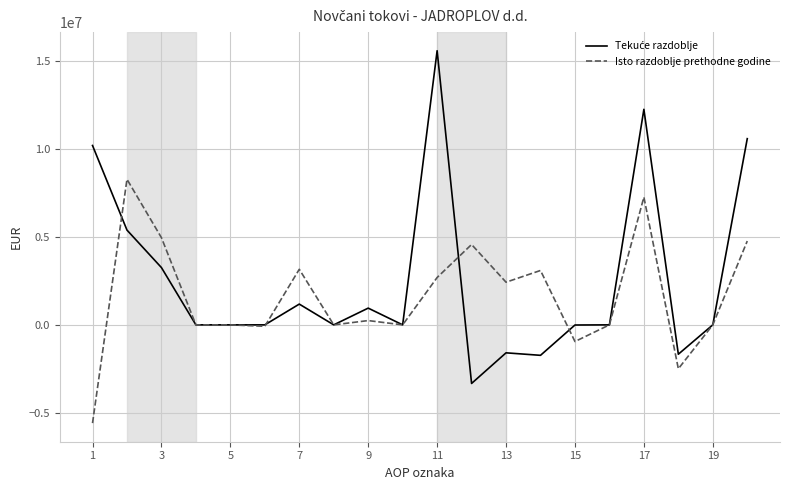

What is the maximum value shown in the chart?

15576119